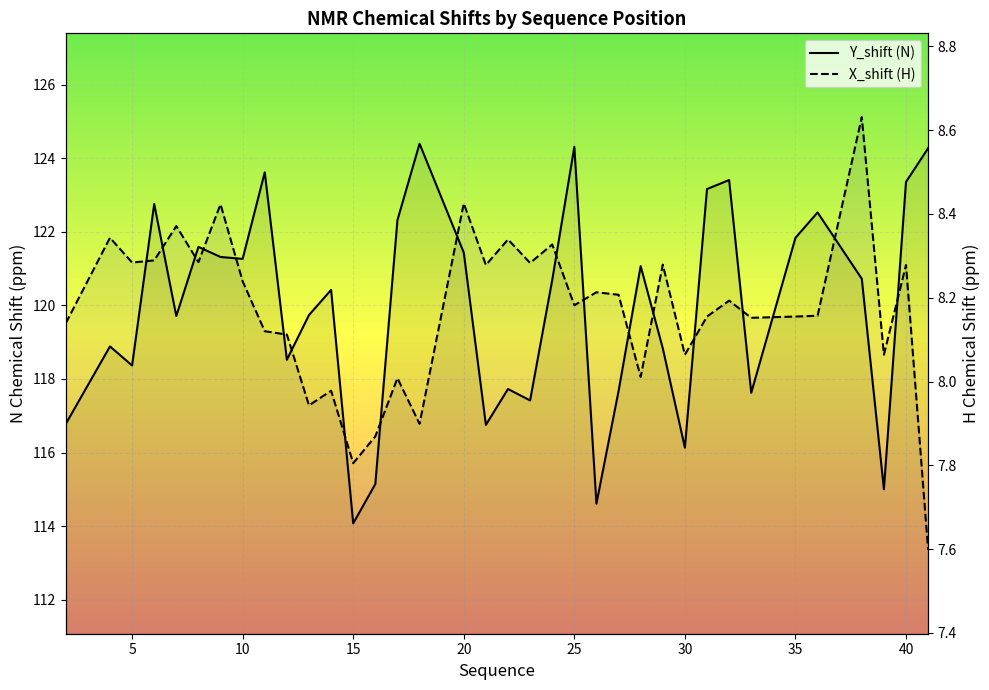

How many values in the Y_shift series exceed 120?

19